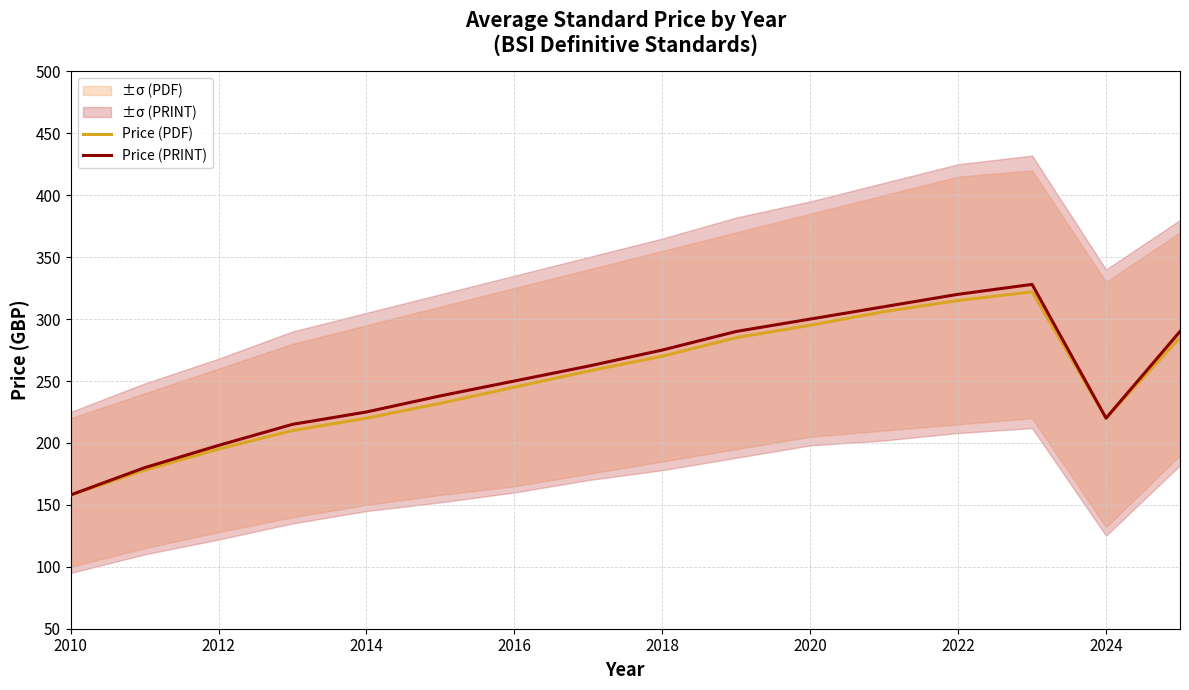

Reading left to right, extract all data points from this chart.

Price (PDF): 158	178	195	210	220	232	245	258	270	285	295	306	315	322	220	285
Price (PRINT): 158	180	198	215	225	238	250	262	275	290	300	310	320	328	220	290